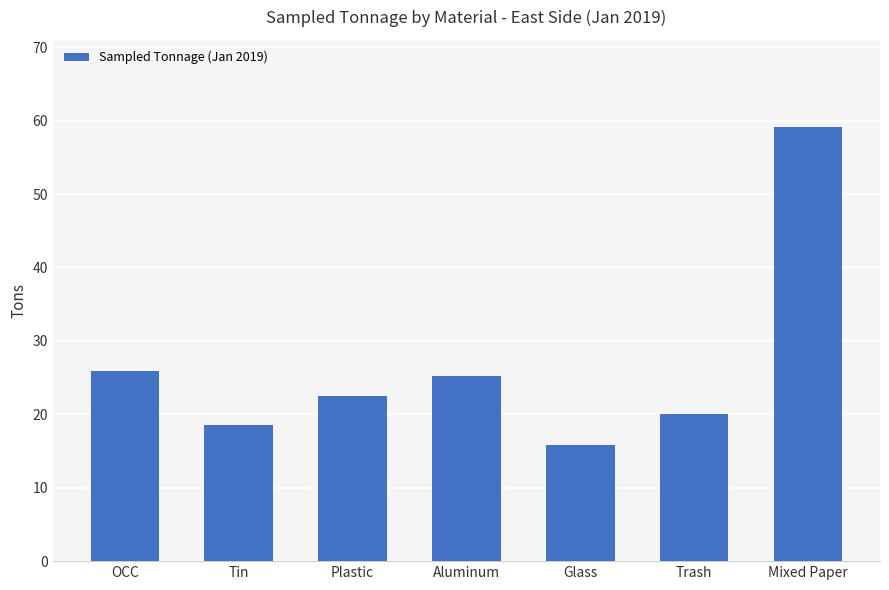

What is the change in value from Plastic to Glass?

-6.7